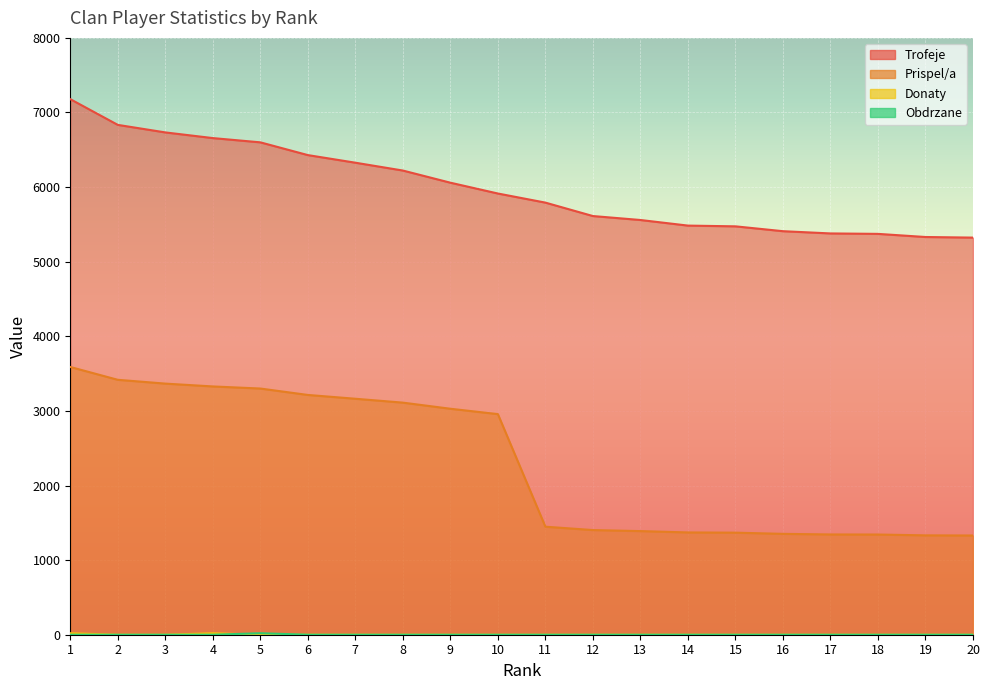

Does the chart display data point markers on the line(s)?

No